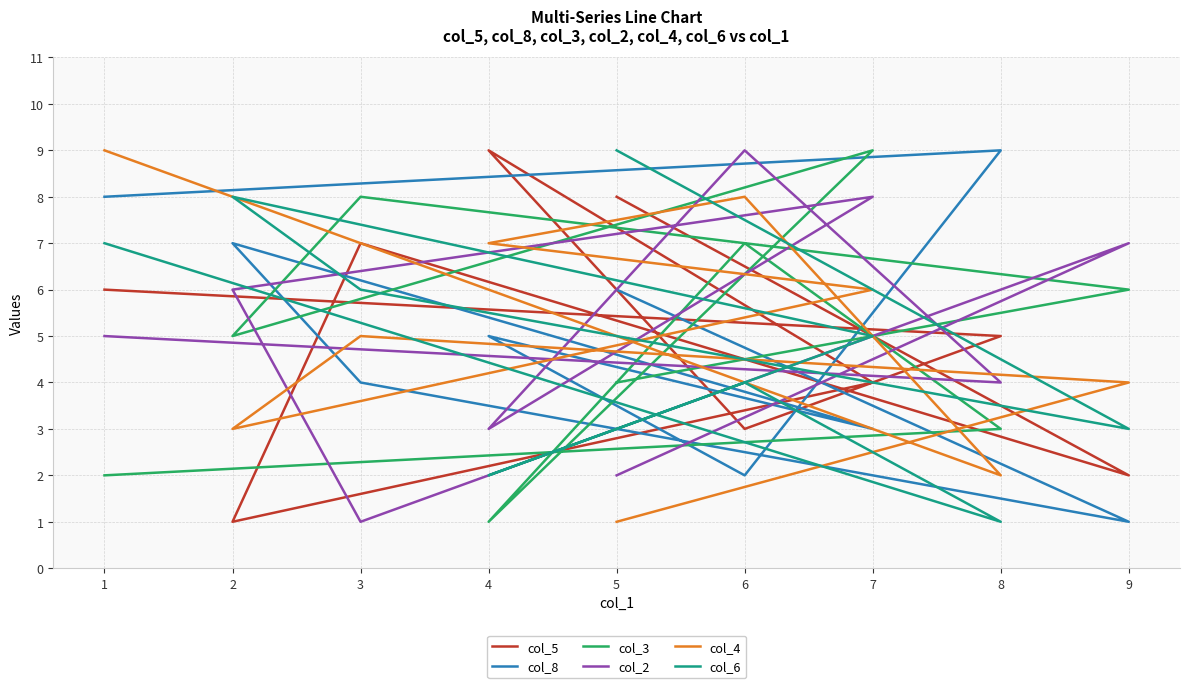

True or false: col_4 has more than 1 points higher than both neighbors.

True